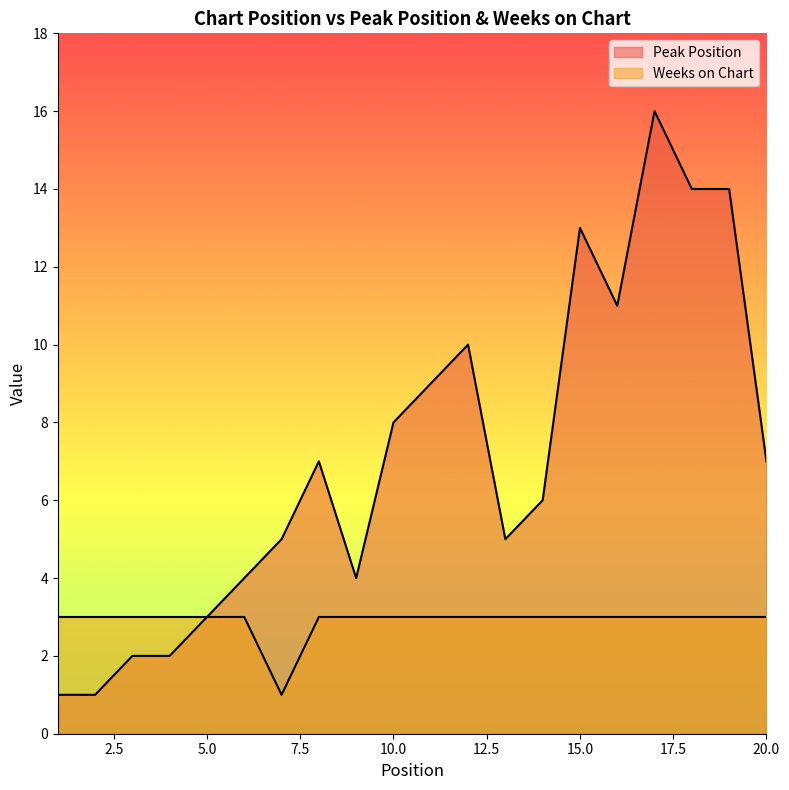

Does the chart display data point markers on the line(s)?

No